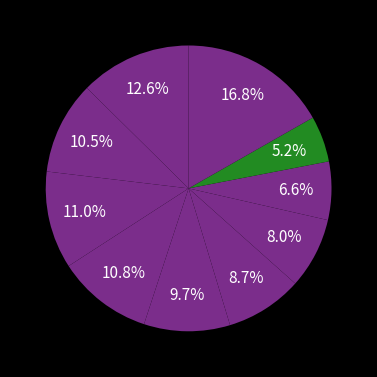

How many slices are in this pie chart?

10